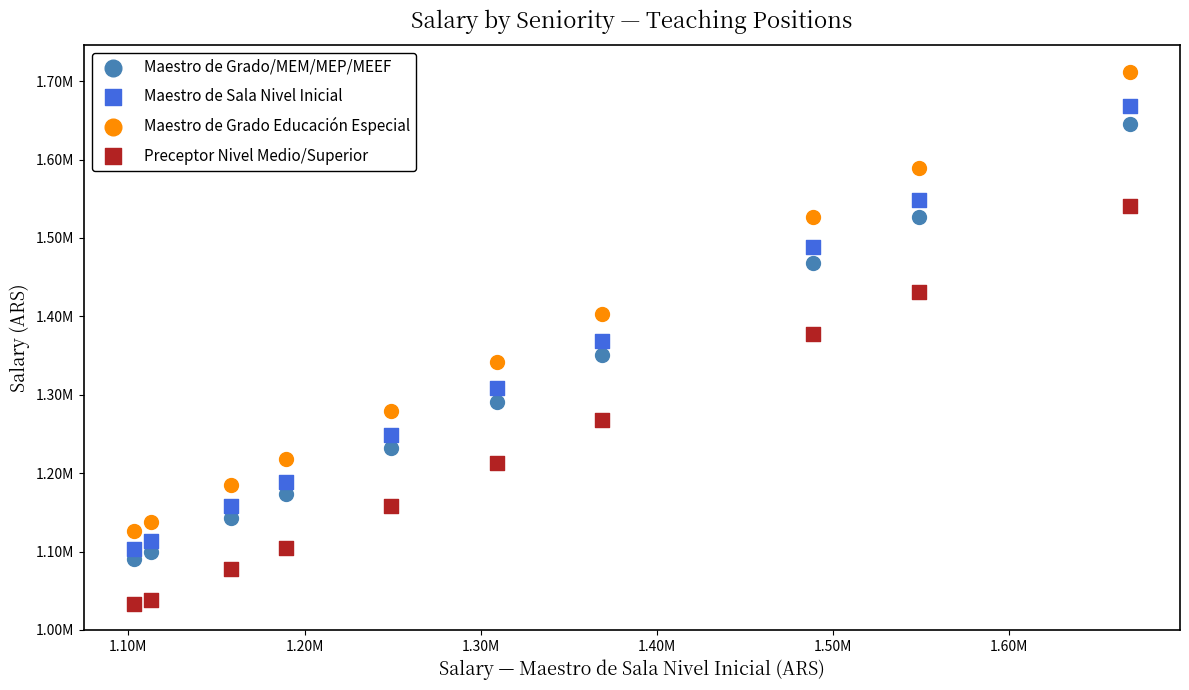

What are all the series names shown in the legend?

Maestro de Grado/MEM/MEP/MEEF, Maestro de Sala Nivel Inicial, Maestro de Grado Educación Especial, Preceptor Nivel Medio/Superior